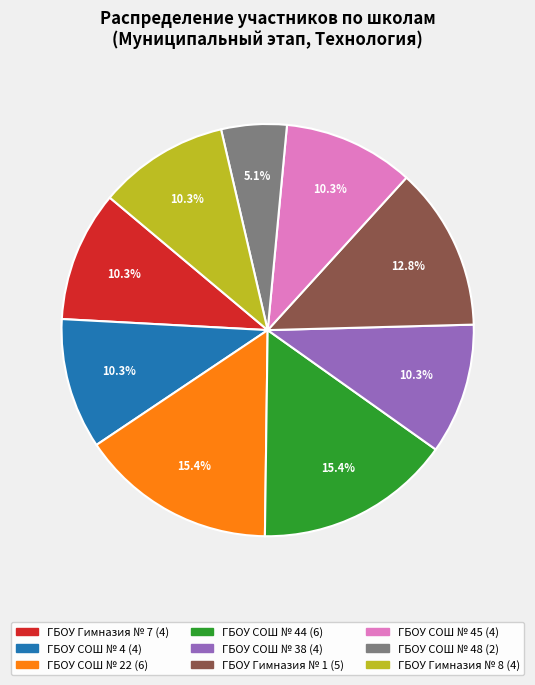

How many slices are in this pie chart?

9